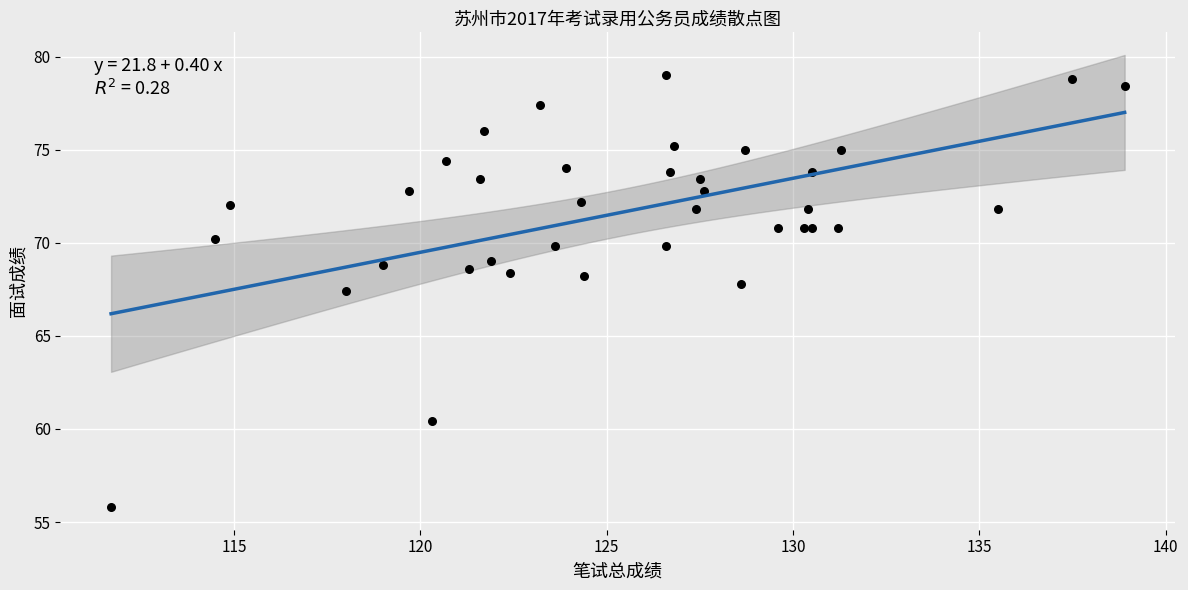

What Y value in the scatter plot is closest to 67?

67.4